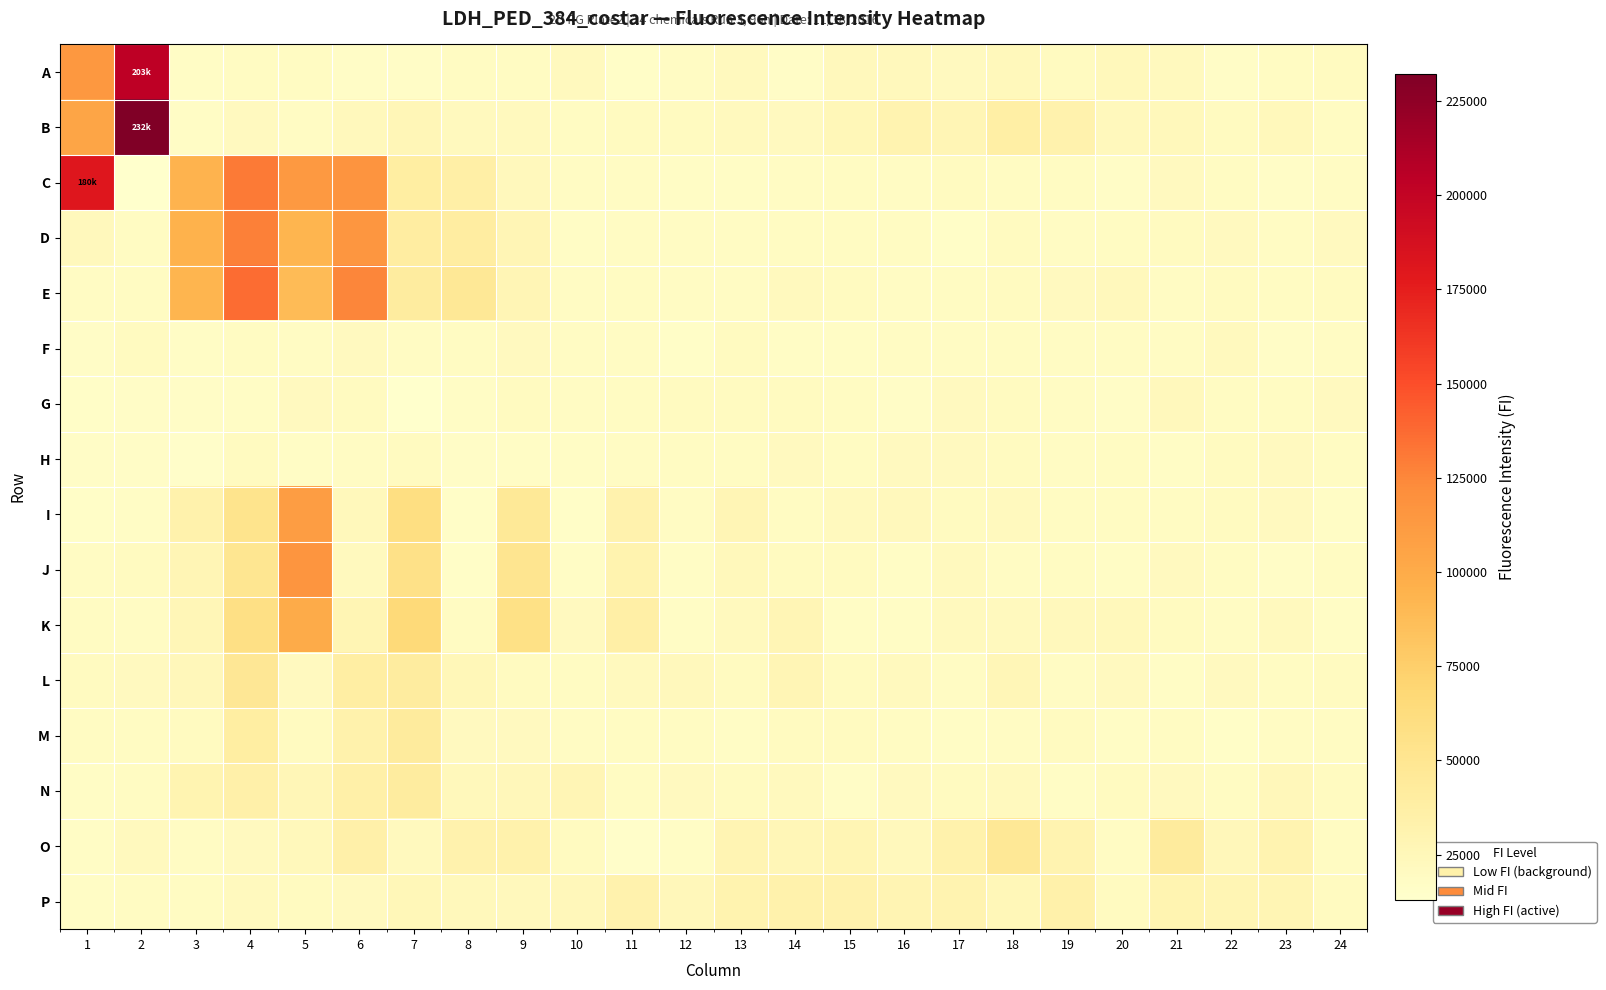

Reading left to right, transcribe all the data shown in this chart.

A: 1=114890	2=203356	3=17905	4=19345	5=19060	6=16518	7=16920	8=19064	9=19850	10=21599	11=16357	12=18402	13=21860	14=16836	15=23267	16=23043	17=20845	18=24037	19=19898	20=23617	21=21823	22=16966	23=19223	24=19940
B: 1=104130	2=232225	3=18090	4=21447	5=18506	6=22962	7=26244	8=21805	9=22096	10=19105	11=20231	12=20656	13=21874	14=20768	15=25409	16=30281	17=26747	18=37329	19=32150	20=23127	21=24054	22=20231	23=23916	24=19298
C: 1=180030	2=13851	3=93617	4=130529	5=113240	6=117100	7=39562	8=36585	9=23015	10=18822	11=18434	12=18033	13=17434	14=18320	15=19597	16=18724	17=19976	18=19442	19=19331	20=17187	21=21220	22=19718	23=16789	24=18488
D: 1=22943	2=19192	3=95078	4=128340	5=93289	6=115606	7=40222	8=40410	9=27001	10=17801	11=18658	12=18607	13=18954	14=19187	15=19583	16=19486	17=16160	18=20187	19=18803	20=19849	21=20723	22=21526	23=18911	24=21400
E: 1=18498	2=19577	3=93324	4=136741	5=88707	6=125631	7=40815	8=46444	9=26809	10=18622	11=19856	12=18696	13=18353	14=22203	15=20104	16=18269	17=19469	18=20104	19=21407	20=23280	21=18212	22=20621	23=19721	24=19995
F: 1=16551	2=20131	3=18146	4=19354	5=18991	6=20991	7=18271	8=19788	9=20951	10=18323	11=18551	12=16318	13=20064	14=17658	15=17628	16=18430	17=18828	18=19693	19=18947	20=19002	21=18803	22=22029	23=16928	24=18513
G: 1=16202	2=17289	3=16797	4=17698	5=20884	6=20179	7=13027	8=17693	9=20536	10=18574	11=19648	12=20635	13=20201	14=20718	15=19302	16=17074	17=21525	18=19999	19=18366	20=17298	21=22461	22=19034	23=19606	24=21093
H: 1=17278	2=17081	3=15069	4=20293	5=17821	6=19007	7=20346	8=16973	9=17952	10=17589	11=18979	12=19202	13=19348	14=20953	15=19588	16=21289	17=21020	18=20178	19=18293	20=19352	21=18055	22=20729	23=20980	24=19395
I: 1=16392	2=17396	3=32808	4=52816	5=110253	6=24078	7=59743	8=16002	9=45581	10=16031	11=32259	12=18584	13=27108	14=19238	15=21826	16=22738	17=20336	18=22398	19=19238	20=19737	21=19805	22=20243	23=21331	24=18056
J: 1=18327	2=20242	3=26753	4=50278	5=116376	6=22002	7=56425	8=15724	9=51092	10=17728	11=31851	12=17411	13=23688	14=20217	15=20188	16=17407	17=22353	18=18185	19=19064	20=17511	21=20868	22=19165	23=16999	24=19382
K: 1=19088	2=18850	3=26388	4=58169	5=99612	6=28427	7=65735	8=19864	9=56855	10=21554	11=36856	12=17717	13=22161	14=27582	15=17824	16=17800	17=22197	18=22338	19=23196	20=23448	21=20586	22=18775	23=21694	24=17422
L: 1=19912	2=20956	3=24510	4=47518	5=21054	6=38604	7=41002	8=25116	9=20434	10=19696	11=22205	12=22482	13=20555	14=26790	15=20303	16=22070	17=18800	18=26280	19=18897	20=20945	21=17951	22=21073	23=19080	24=19983
M: 1=19319	2=19683	3=20551	4=39379	5=20655	6=33550	7=42462	8=21135	9=20850	10=18505	11=19442	12=19825	13=17700	14=20525	15=20101	16=19482	17=17481	18=18367	19=20100	20=17983	21=19245	22=15944	23=18243	24=19123
N: 1=17793	2=19224	3=29682	4=34854	5=26321	6=36016	7=40964	8=23480	9=24220	10=27477	11=19704	12=21378	13=20339	14=22396	15=16997	16=20849	17=20484	18=21973	19=17716	20=20160	21=21325	22=19188	23=24500	24=20142
O: 1=17661	2=22165	3=18373	4=21342	5=23636	6=34460	7=21846	8=32259	9=33031	10=20113	11=14852	12=17960	13=28495	14=26040	15=27678	16=22858	17=32959	18=47122	19=30382	20=19010	21=42144	22=24686	23=30348	24=19319
P: 1=17813	2=19185	3=19183	4=21864	5=20403	6=21025	7=25675	8=23941	9=23018	10=24430	11=32518	12=24905	13=31066	14=33570	15=32369	16=28684	17=30276	18=25096	19=33948	20=20538	21=29520	22=28336	23=27674	24=20067